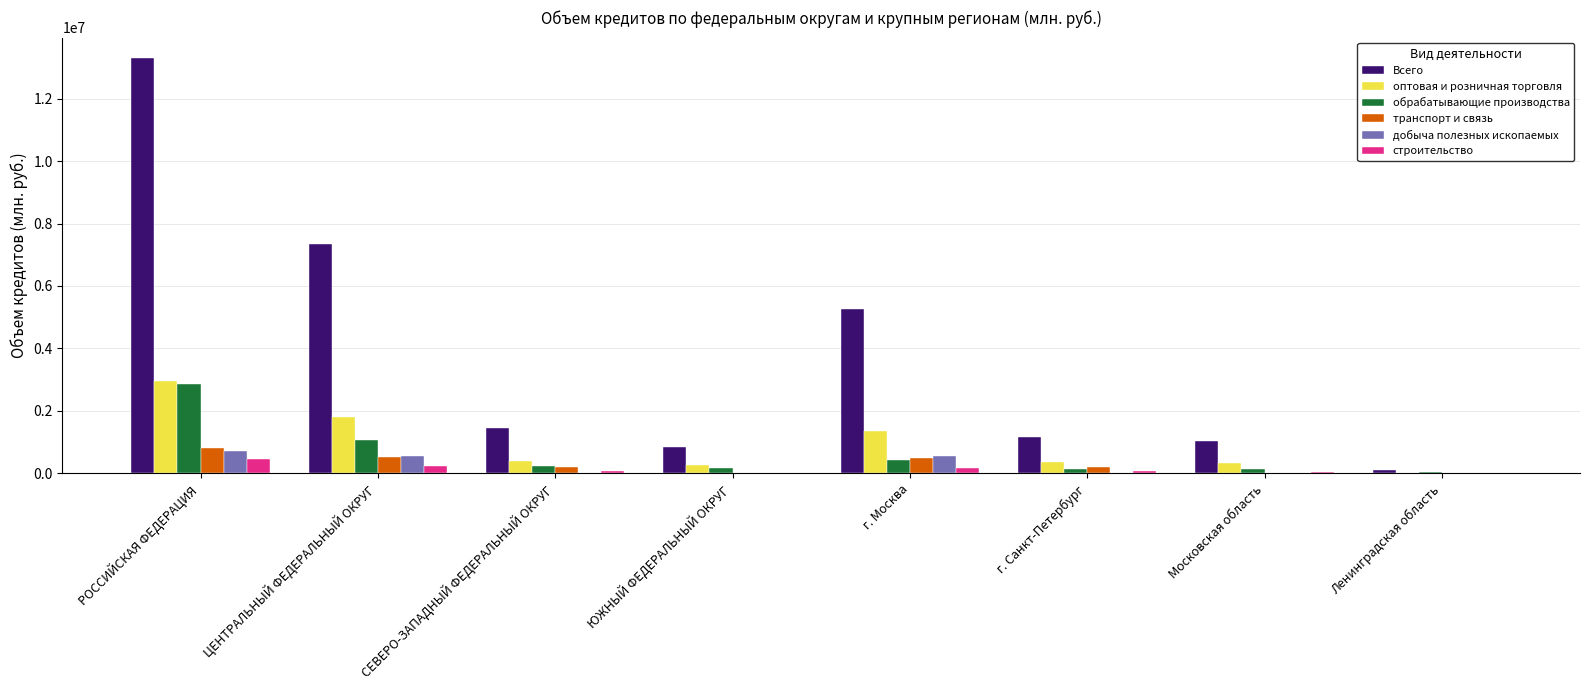

What is the sum of all добыча полезных ископаемых values?

1860674